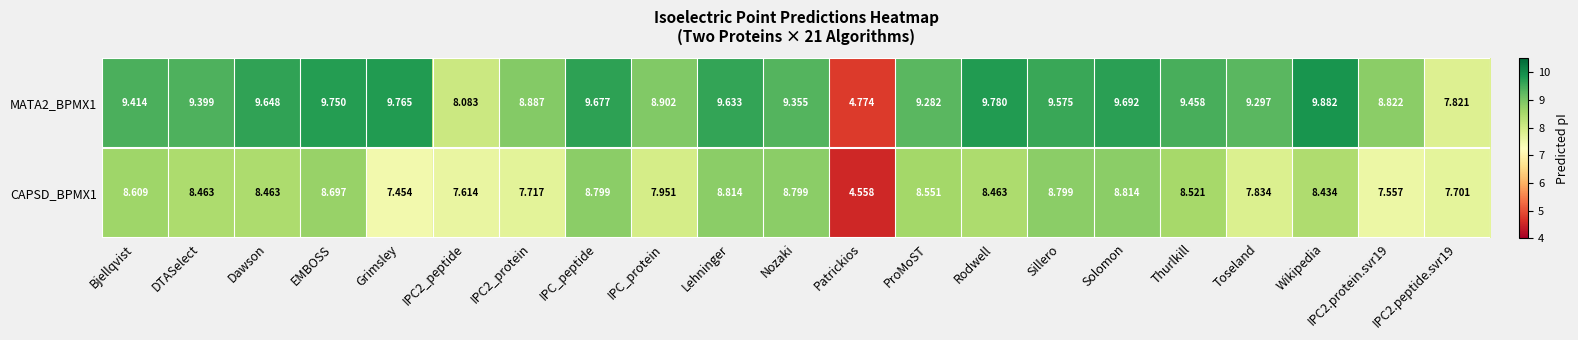

At which category is the sum across all series the highest?

Solomon